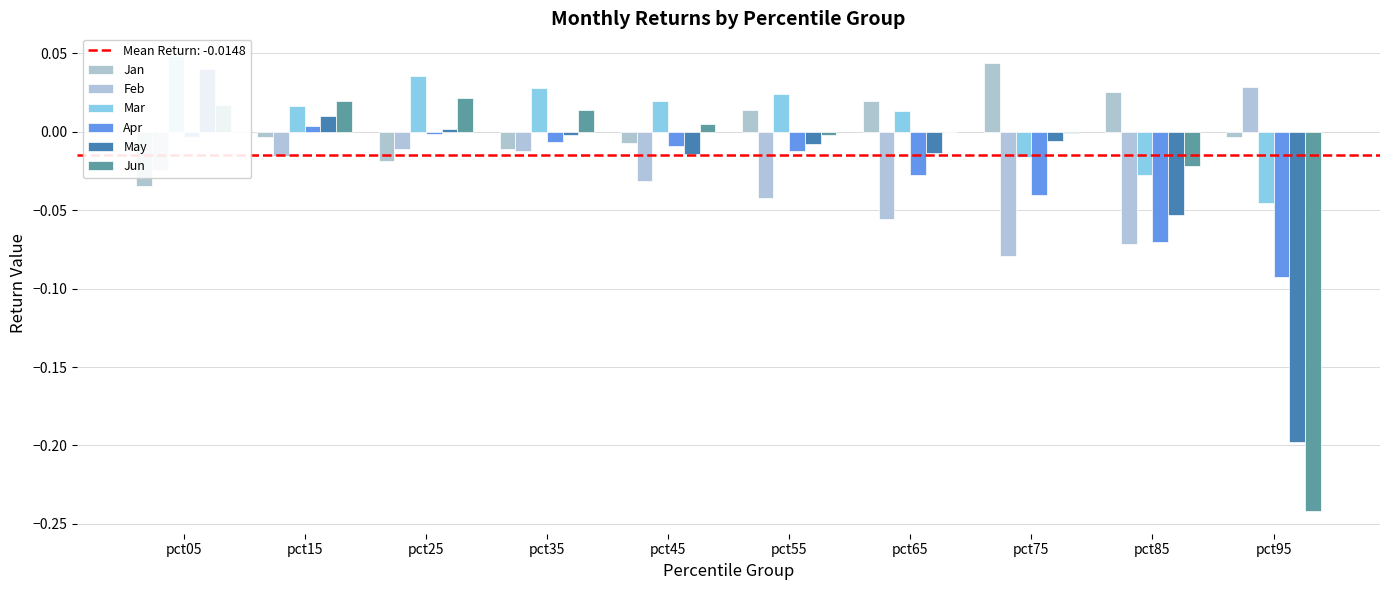

At which label is Mar closest to 0?

pct65